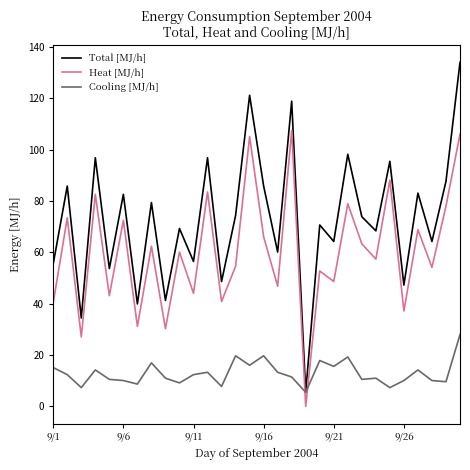

True or false: Heat [MJ/h] and Total [MJ/h] intersect in this chart.

False